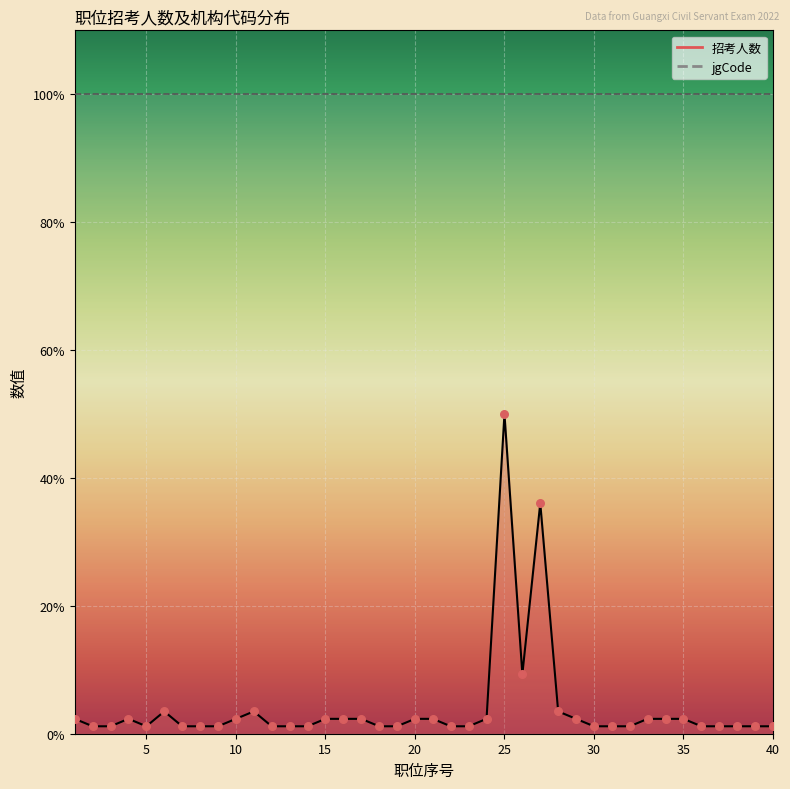

Which has a higher value, 35 or 33?

35